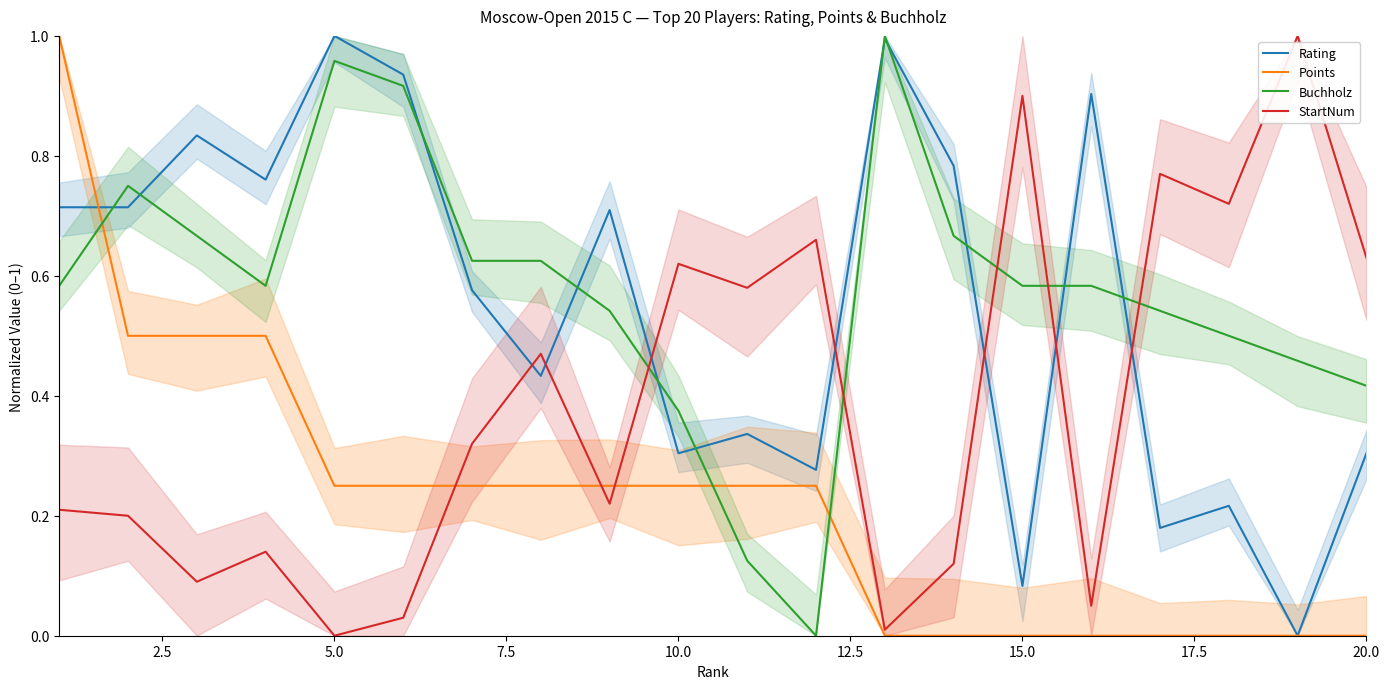

Which series ends up on top after the final intersection of Rating and StartNum?

StartNum